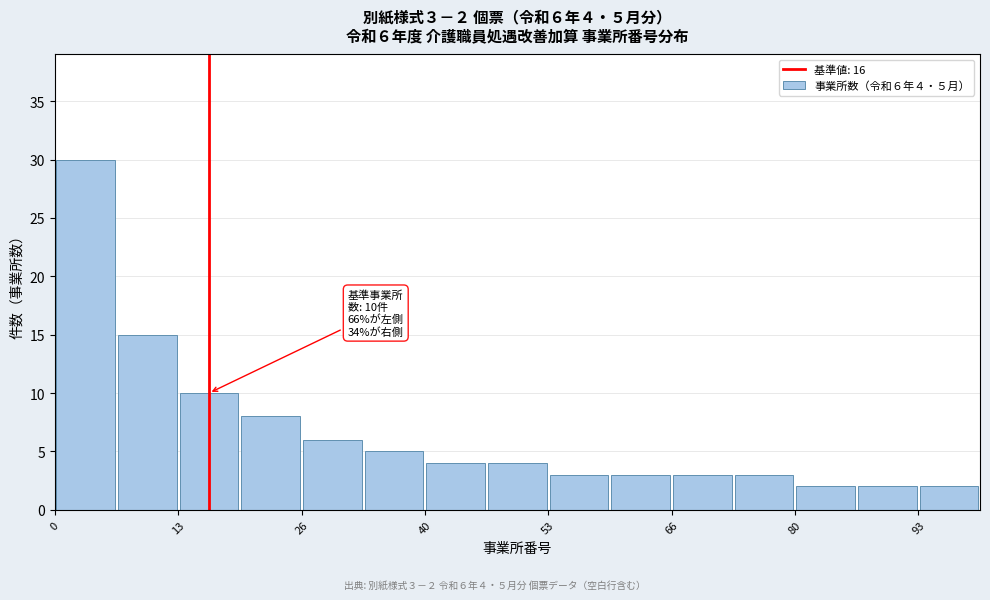

Around what value on the x-axis is the tallest bar? Give the approximate position of its centre, as read against the axis.

4